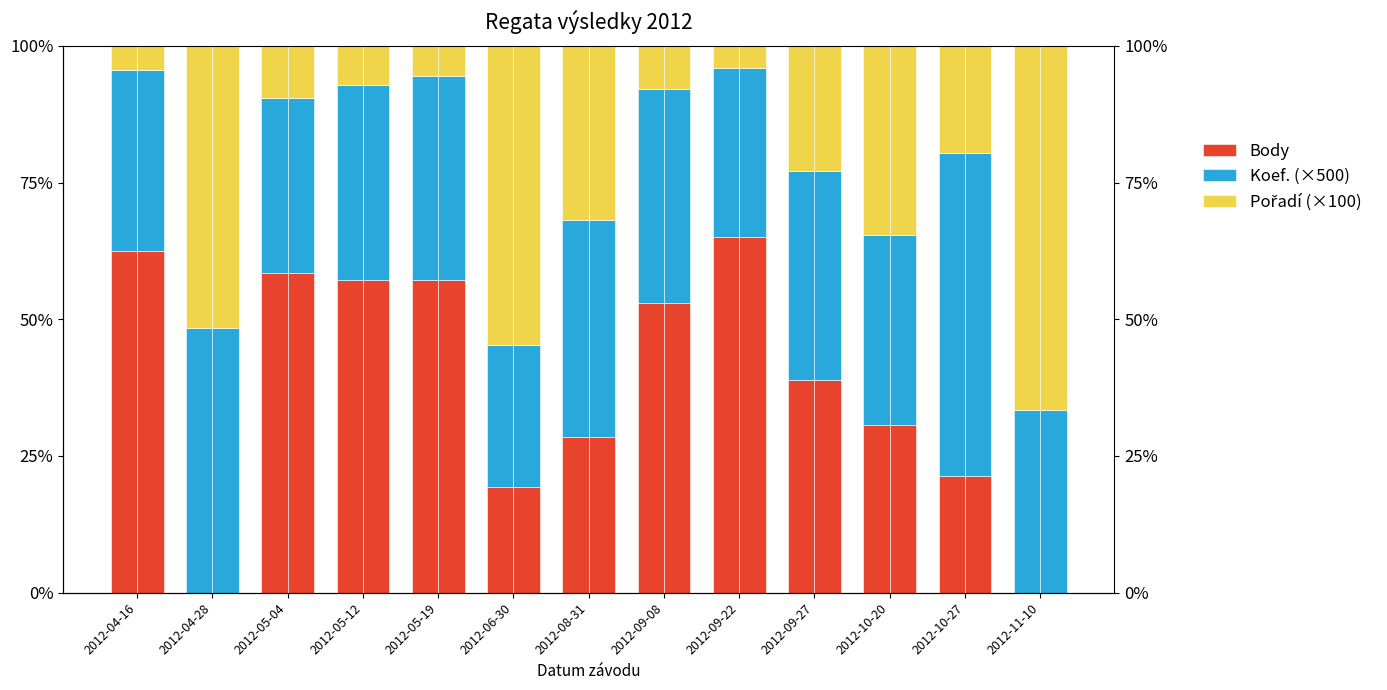

How many groups of bars are there?

13